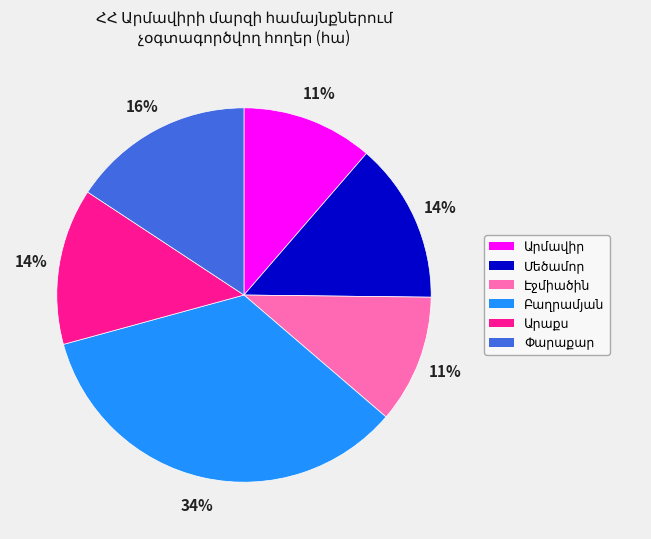

To the nearest percent, what is the difference between the largest and smallest slice percentages?

23%